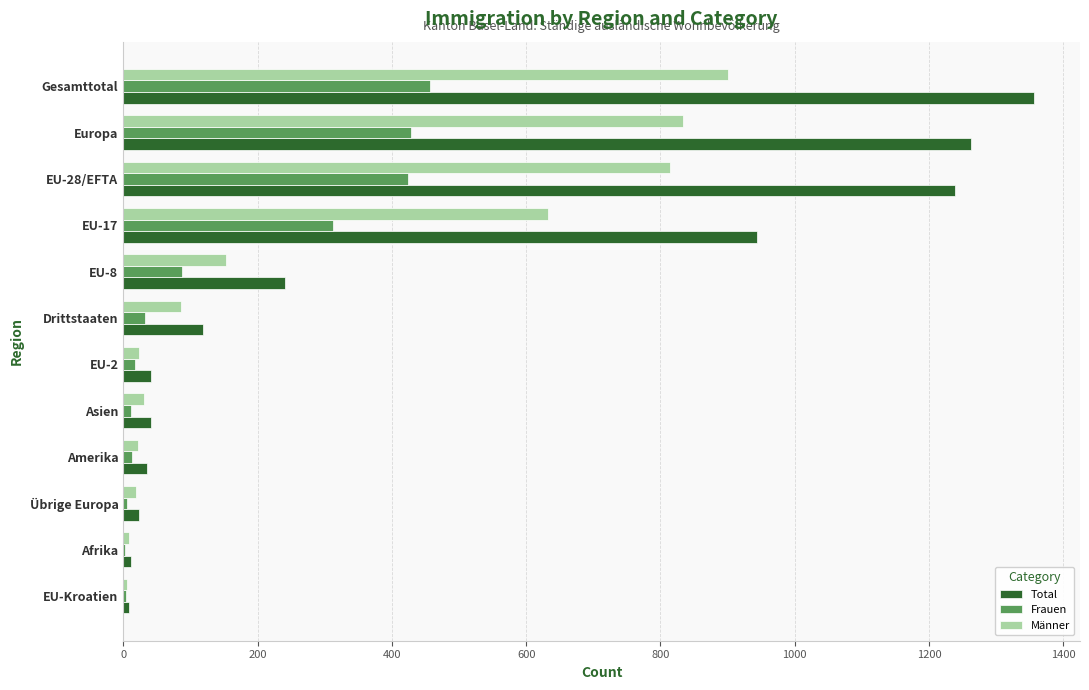

What is the sum of all Frauen values?

1797